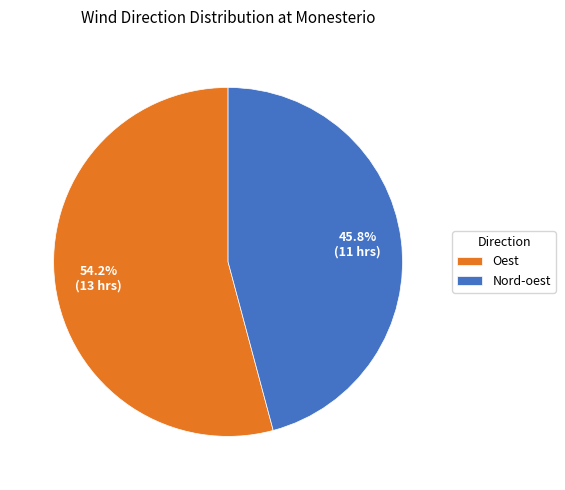

To the nearest percent, what is the difference between the largest and smallest slice percentages?

8%